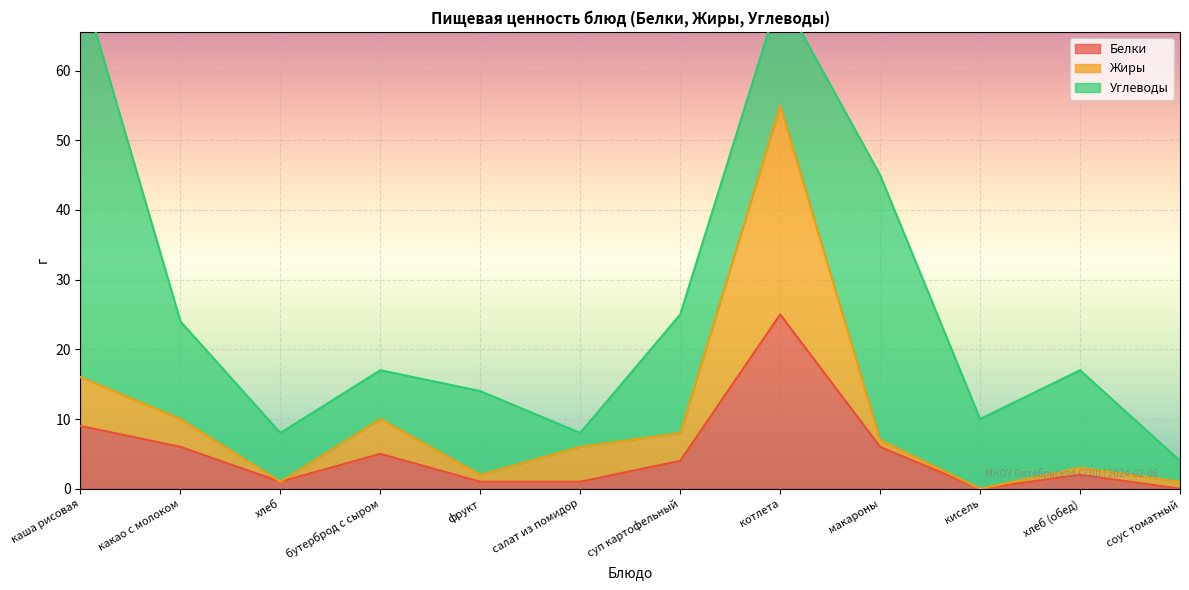

Is it true that Белки equals 6 at какао с молоком?

True